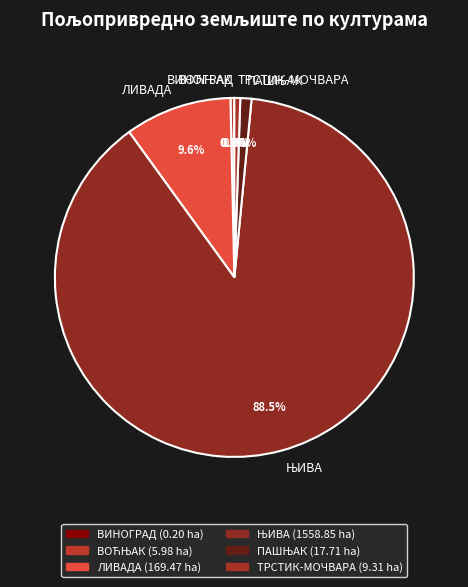

Between ЛИВАДА and ТРСТИК-МОЧВАРА, which is larger?

ЛИВАДА